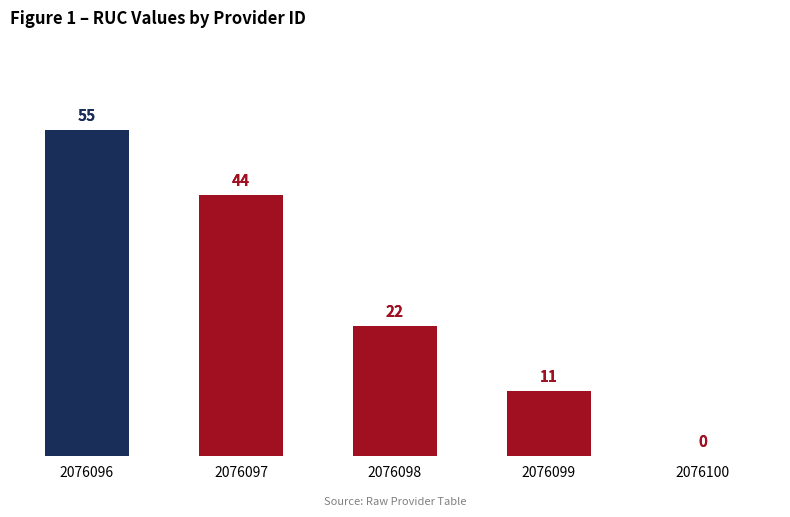

Reading left to right, what are all the values shown in this chart?

55	44	22	11	0